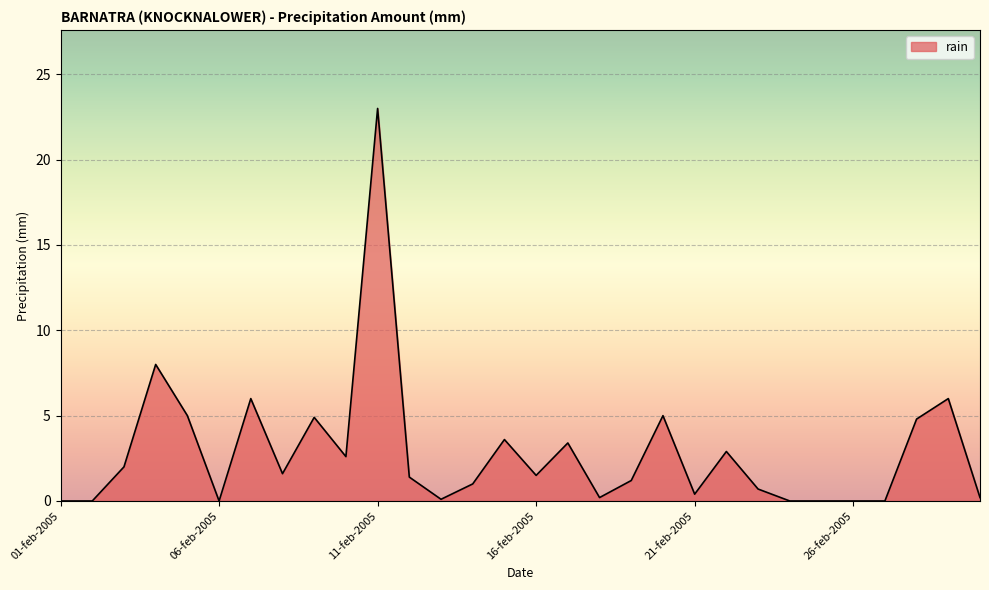

What is the maximum value shown in the chart?

23.0